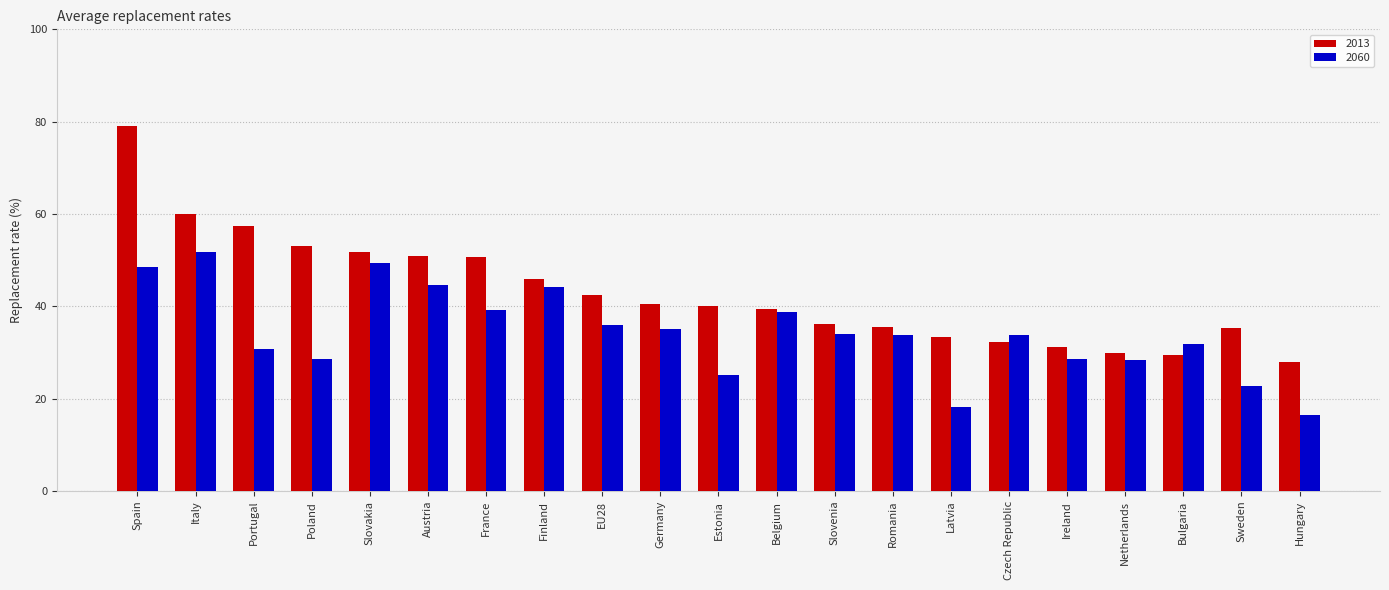

List the series in order of their peak value, lowest first.

2060, 2013